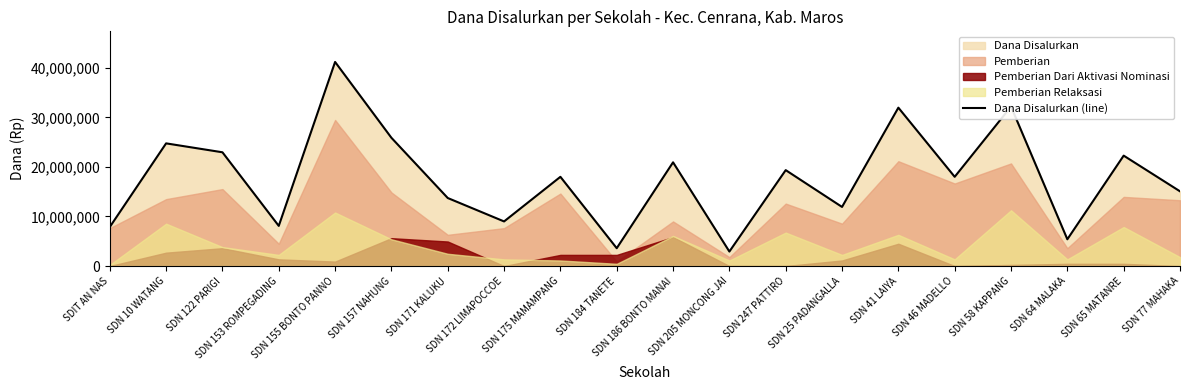

What is the change in value from SDN 247 PATTIRO to SDN 25 PADANGALLA?

-7425000